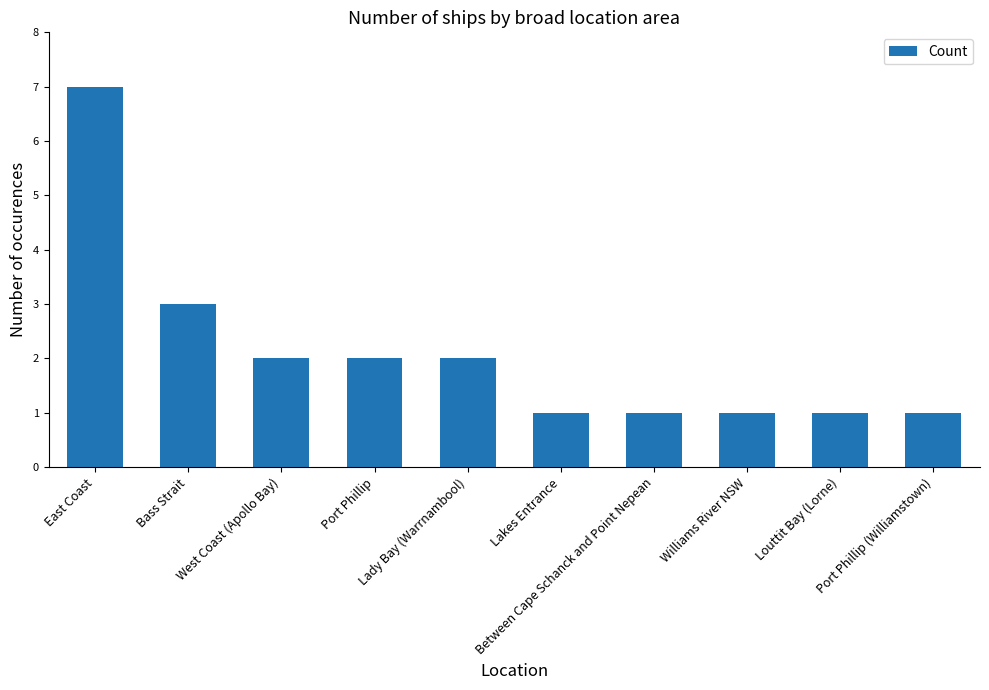

Are the bars horizontal?

No